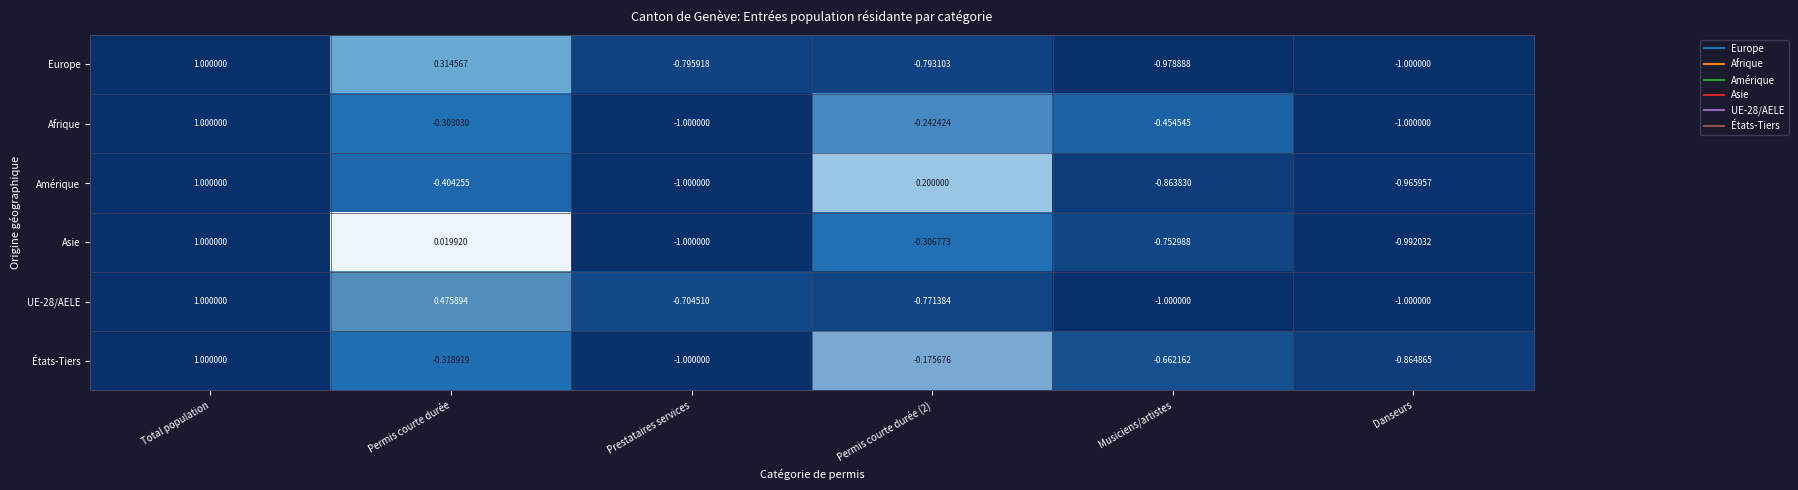

Where does the Afrique series first go above 0?

Total population